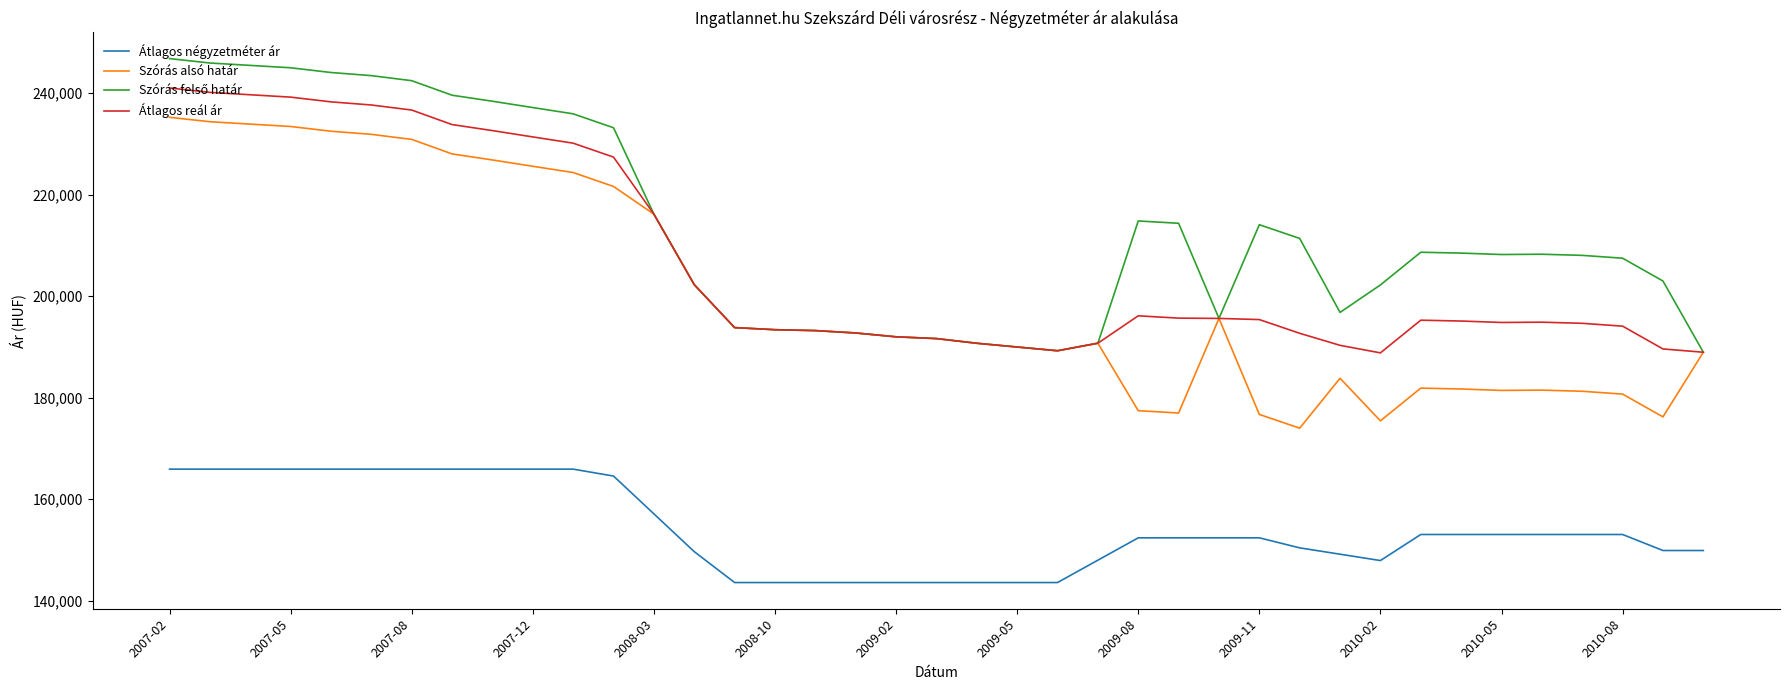

What is the average value of the Átlagos négyzetméter ár series?

154134